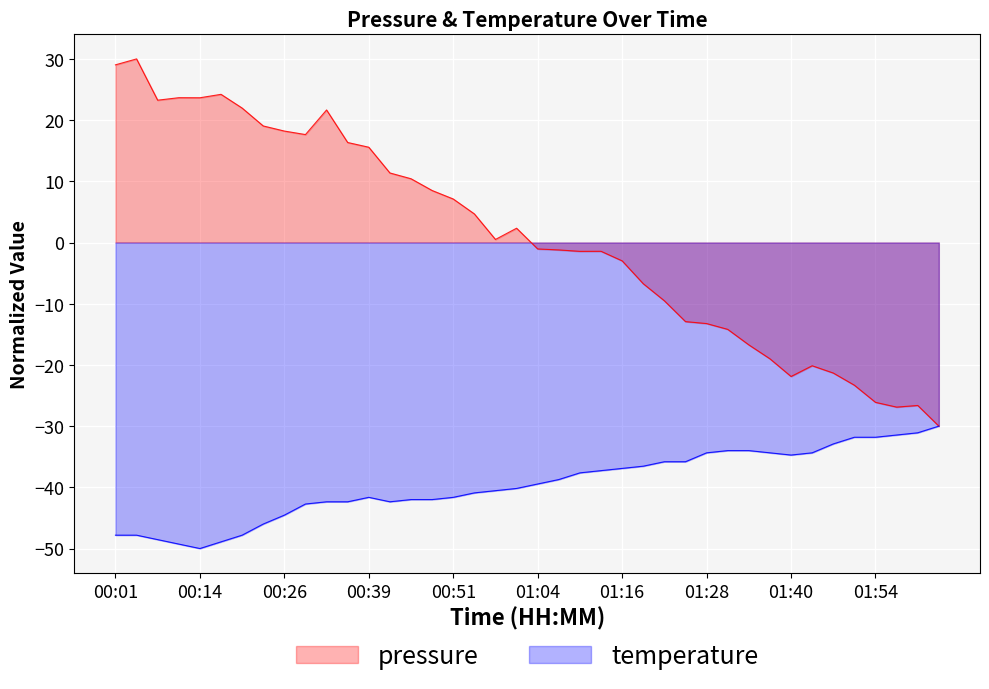

How many categories are shown in the chart?

40